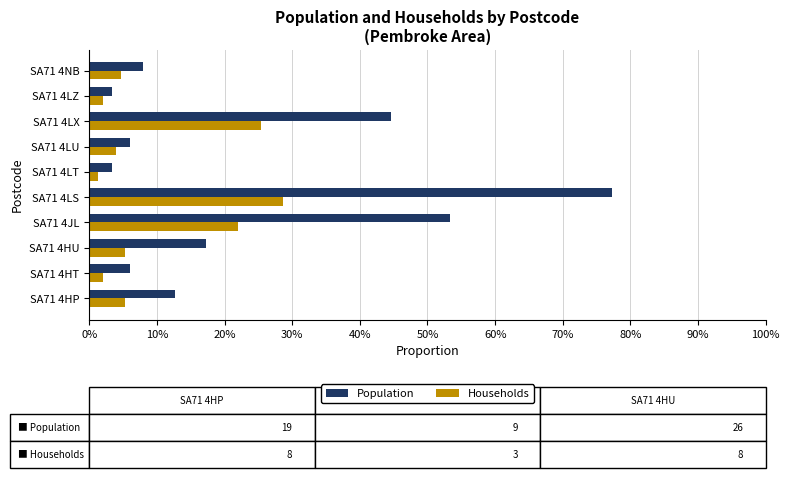

Which series has the largest range (max minus min)?

Population